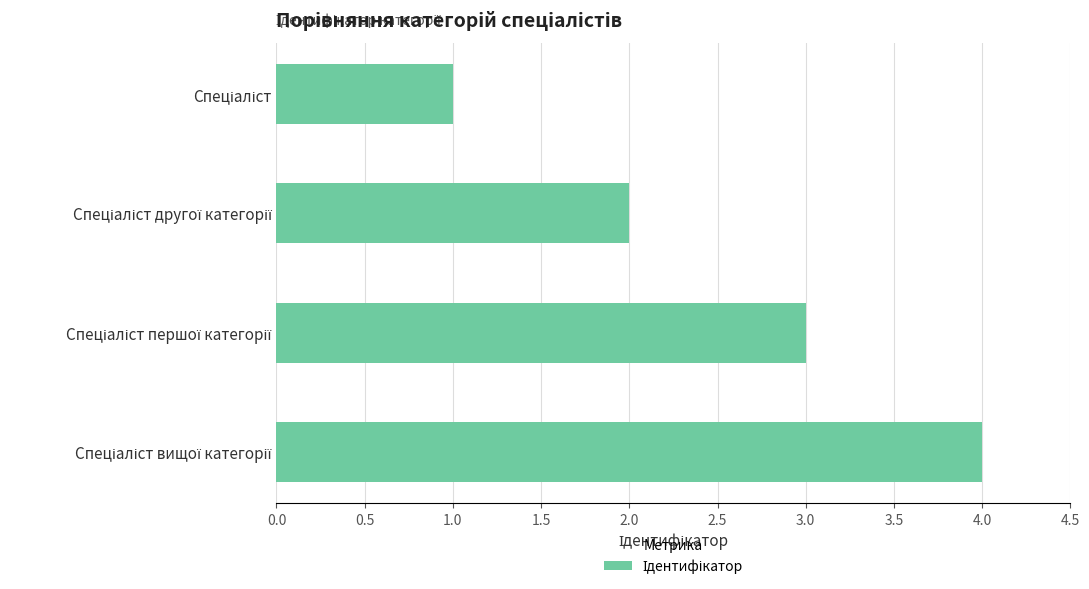

What is the maximum value shown in the chart?

4